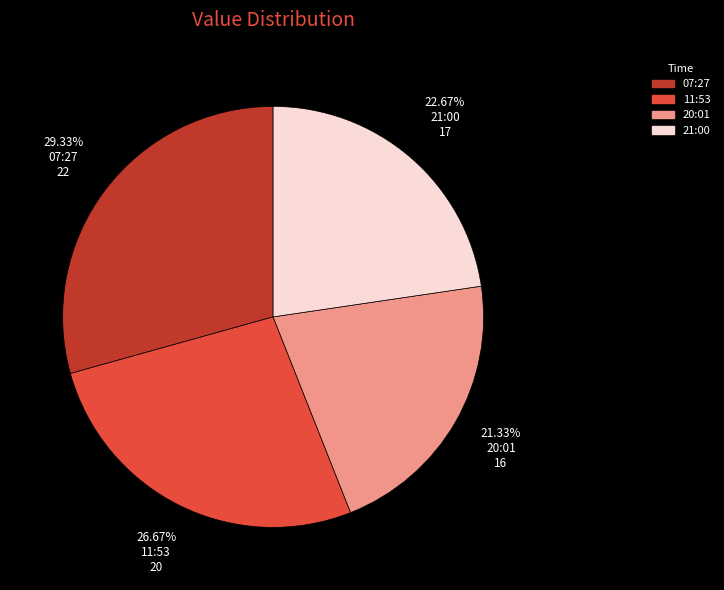

Is there any slice that represents more than half of the pie?

No